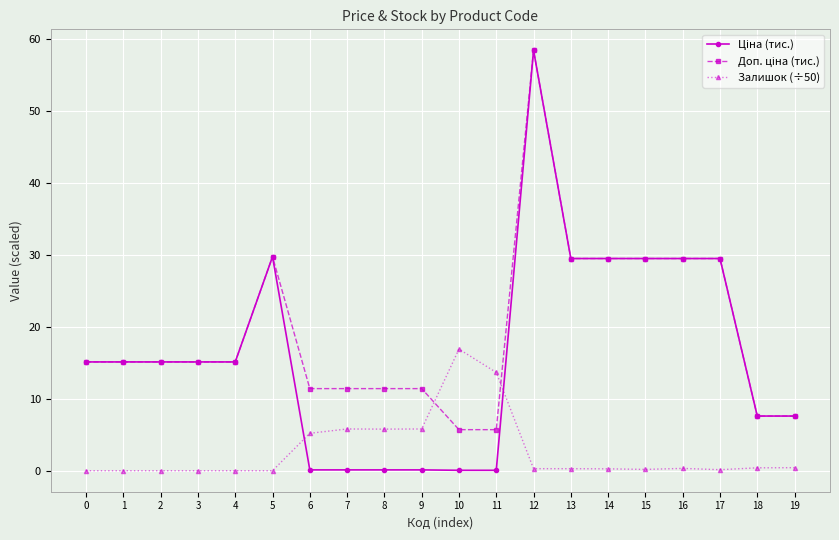

Which category has the highest value in the Залишок (÷50) series?

10